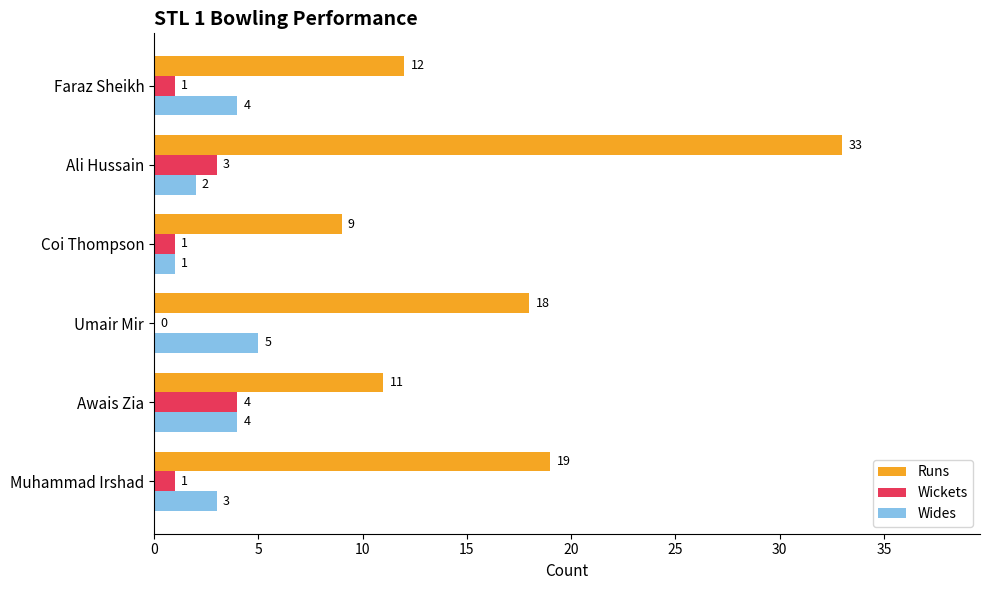

What is the sum of all Wides values?

19